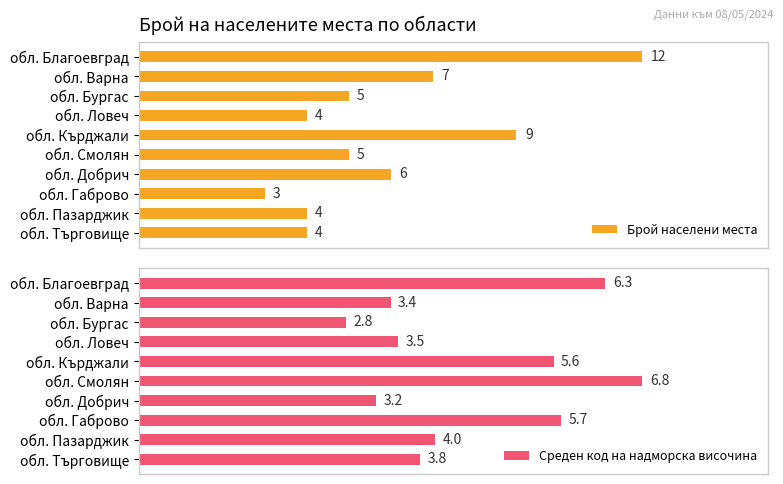

Are the bars horizontal?

Yes